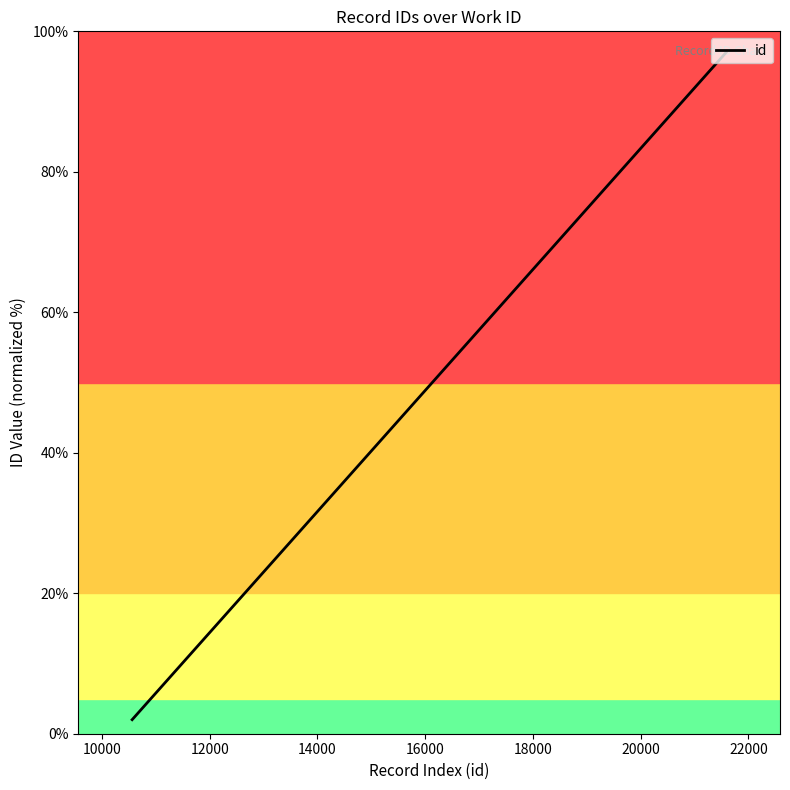

What is the greatest value displayed?

97.0